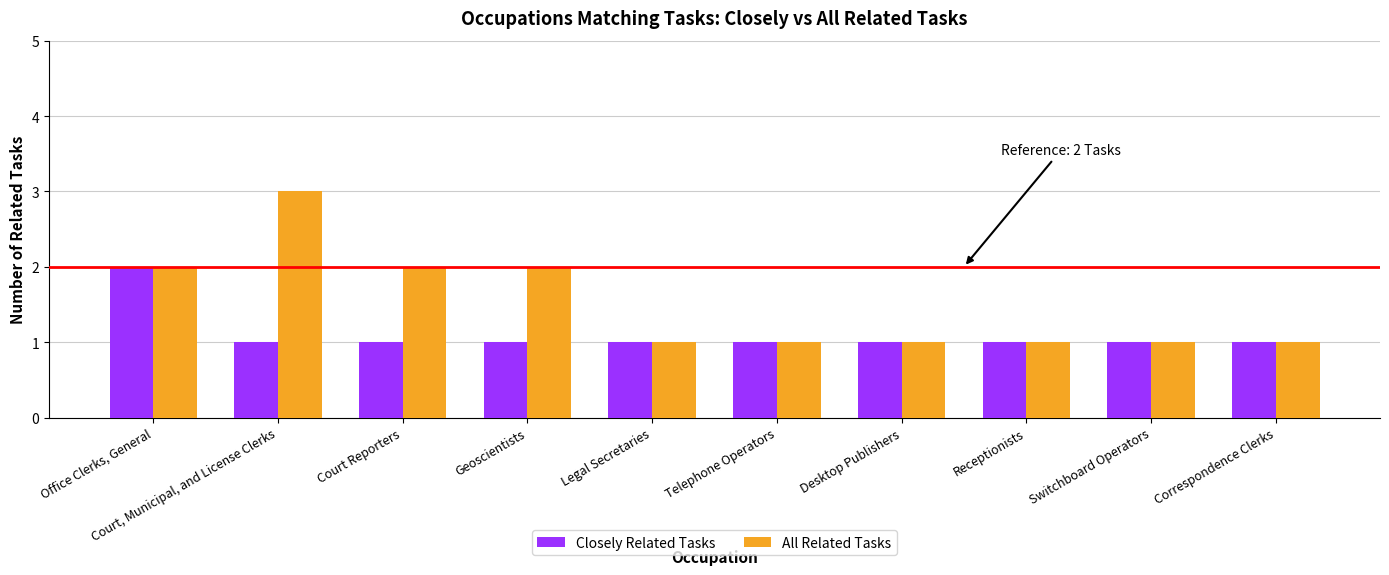

Which series has the largest range (max minus min)?

All Related Tasks